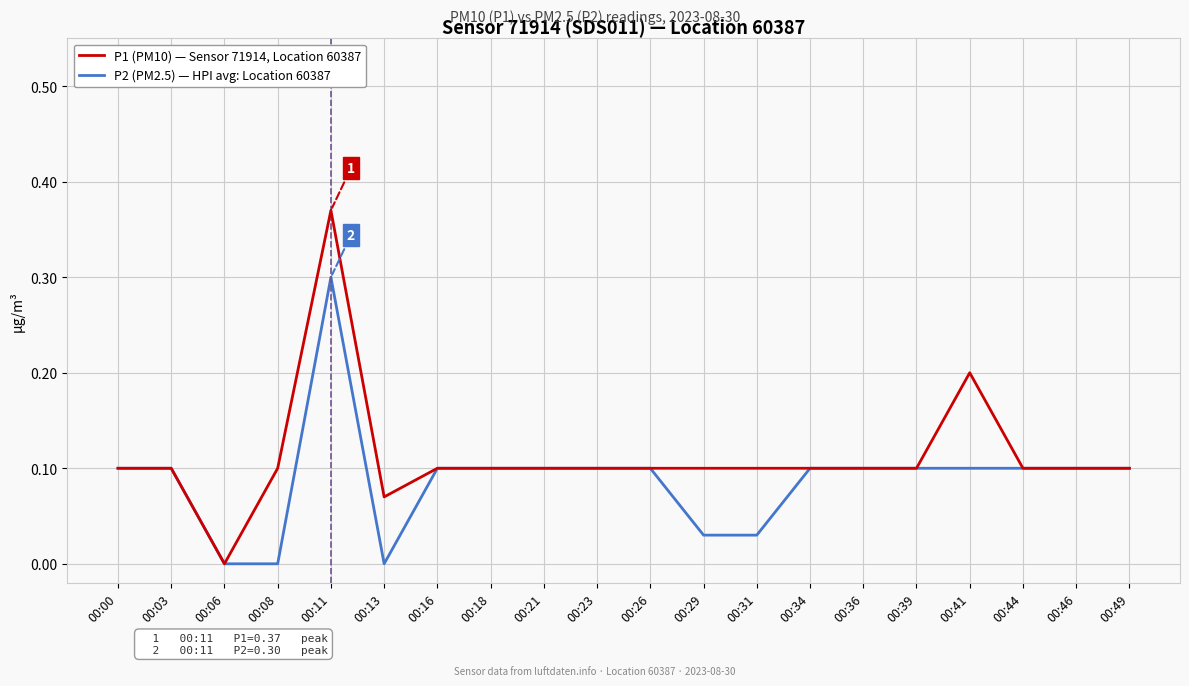

Is it true that P2 (PM2.5) — HPI avg: Location 60387 equals 0.1 at 00:18?

True